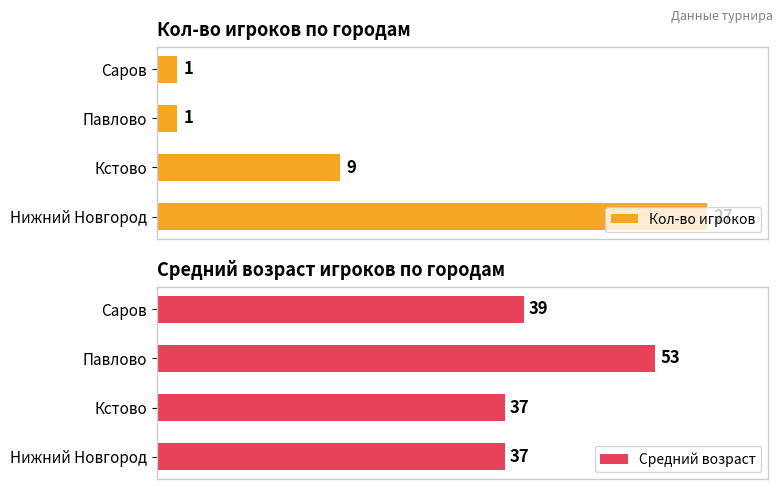

At which label is Кол-во игроков closest to 14?

Кстово